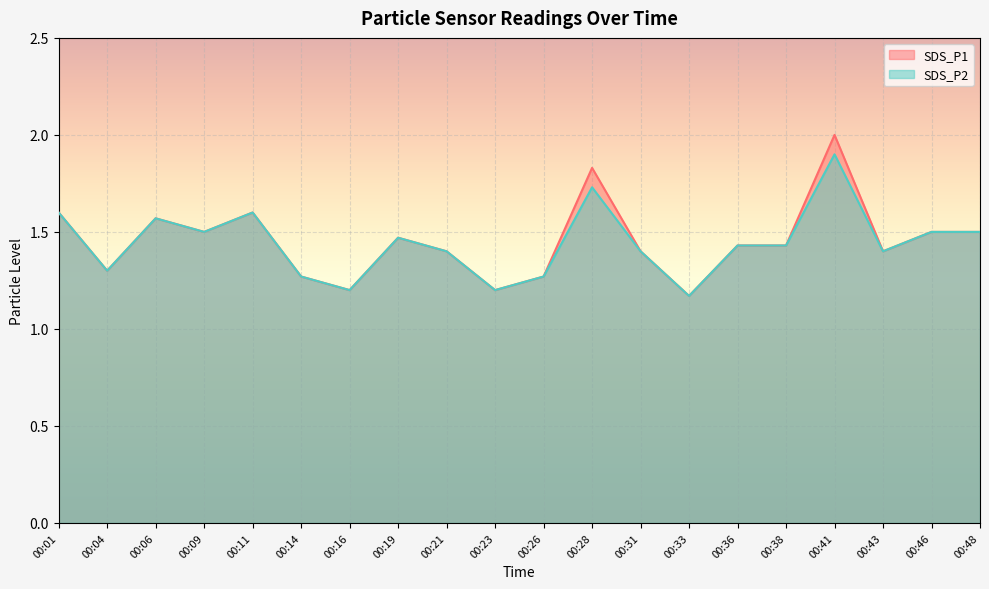

Is the value of SDS_P2 at 00:09 greater than the value of SDS_P1 at 00:38?

Yes